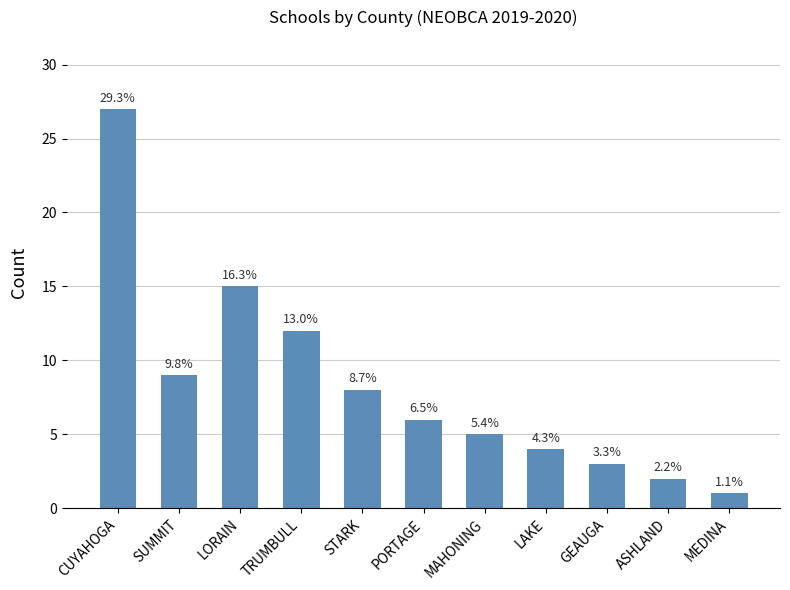

Does the chart contain any negative values?

No